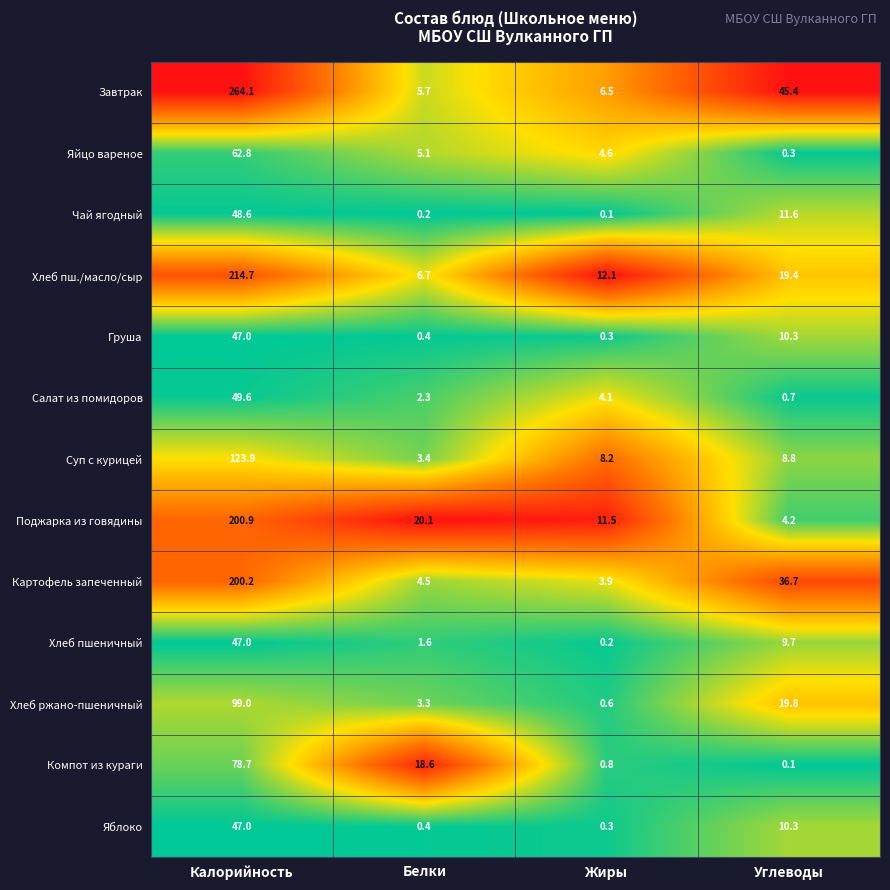

Rank the categories by Яблоко value from lowest to highest.

Жиры, Белки, Углеводы, Калорийность